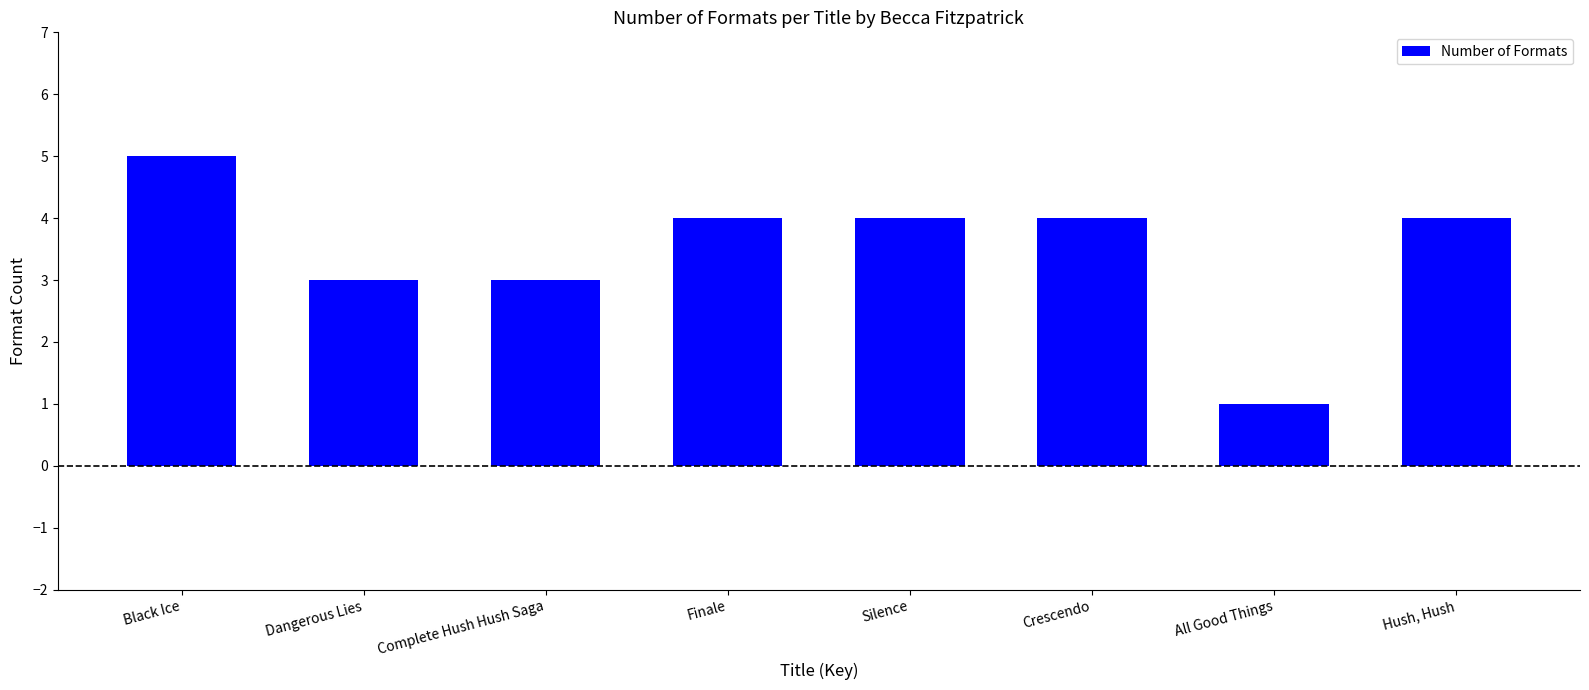

What is the difference between the second highest and second lowest values?

1